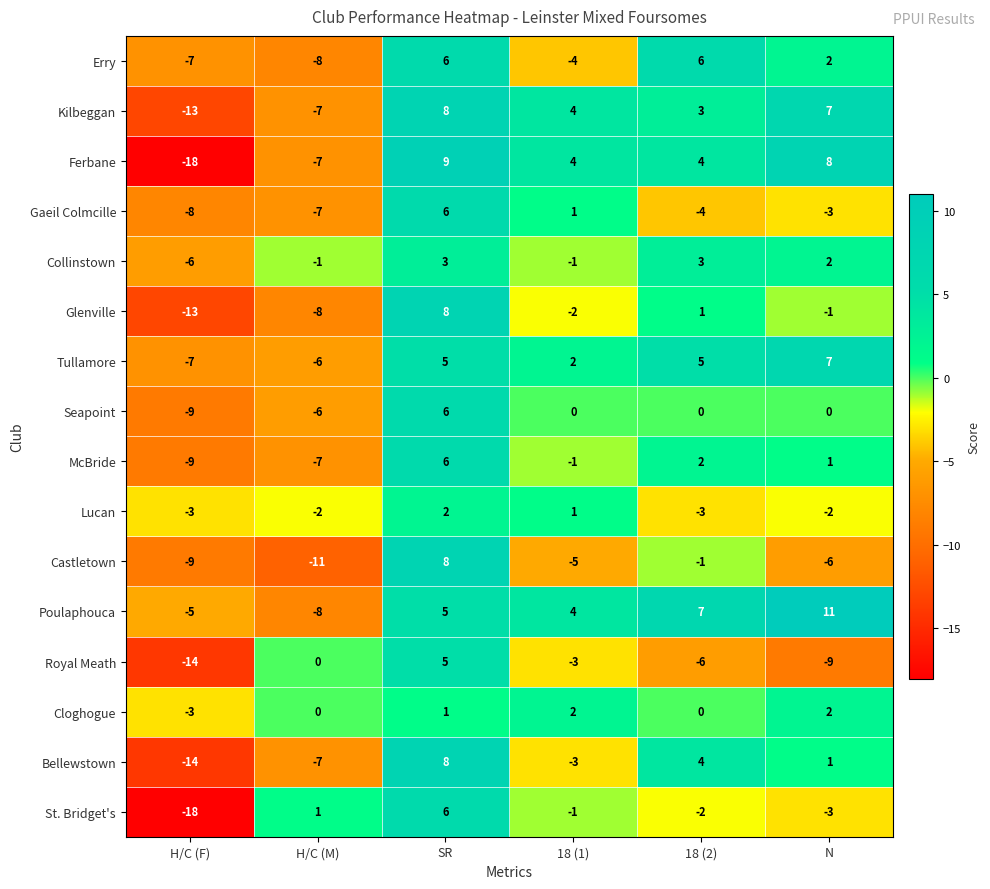

At which category does the chart reach its peak across all series?

N